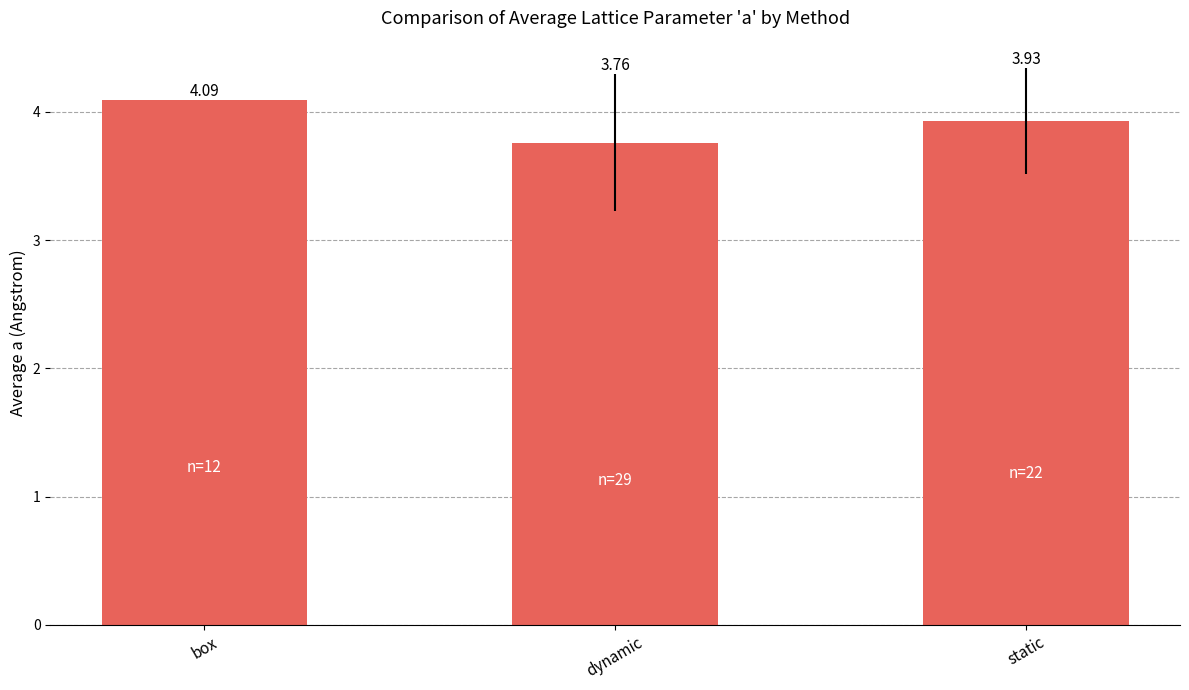

What is the change in value from dynamic to static?

+0.2